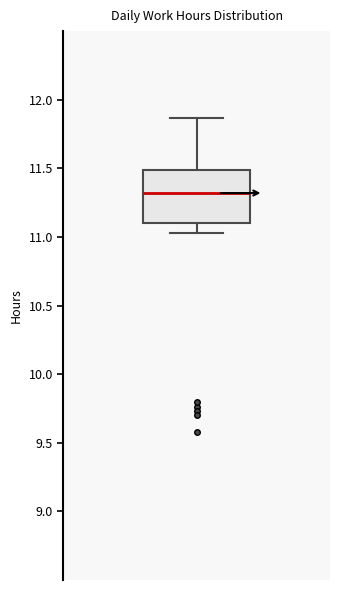

Transcribe this box plot: give where the median line is, the range the box spans, and where the two whiskers end, as read against the y-axis. The values are not printed on the chart, so give them approximately, as read against the axis.

median 11.30, box 11.10 to 11.50, whiskers 11.05 to 11.85